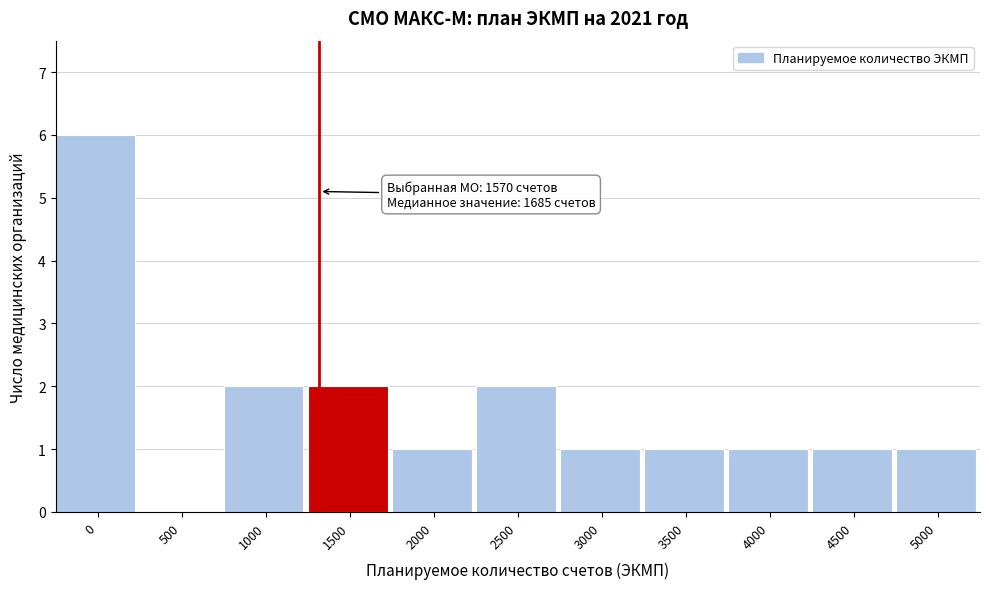

Reading right to left, transcribe all the data shown in this chart.

5000=1	4500=1	4000=1	3500=1	3000=1	2500=2	2000=1	1500=2	1000=2	500=0	0=6